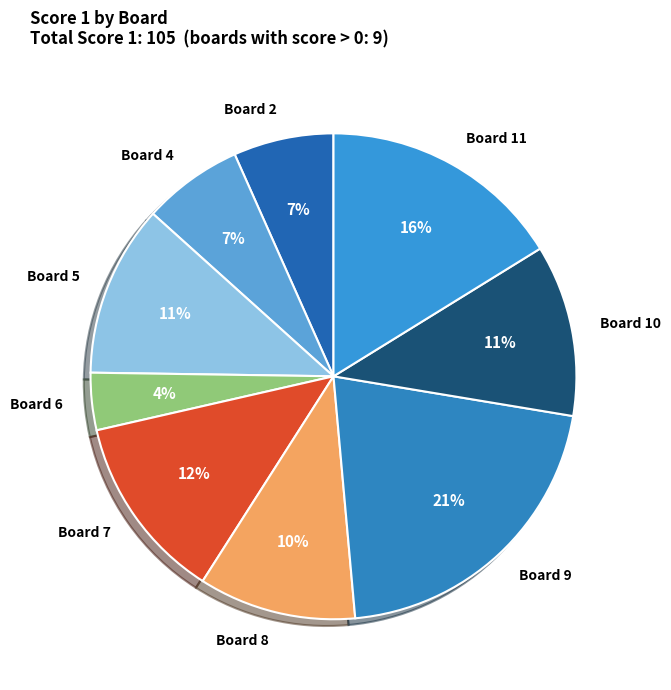

True or false: Board 7 accounts for 22% of the total.

False